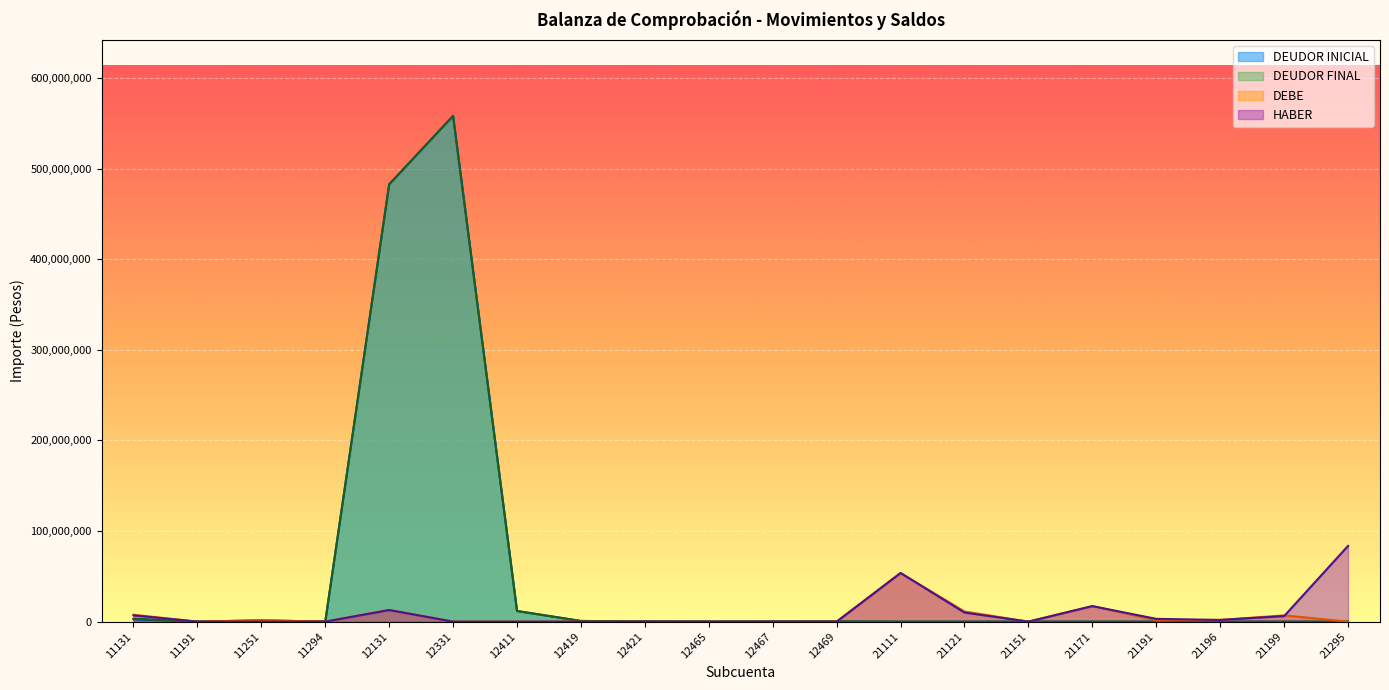

What is the difference between the highest and lowest values at 12411?

11736360.9